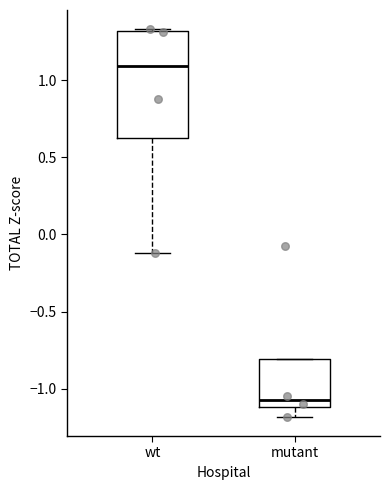

Reading left to right, transcribe this box plot: for each box, give where its median line is, the range the box spans, and where its two whiskers end, as read against the y-axis. The values are not printed on the chart, so give them approximately, as read against the axis.

wt: median 1.10, box 0.65 to 1.30, whiskers -0.10 to 1.35
mutant: median -1.05, box -1.10 to -0.80, whiskers -1.20 to -0.80